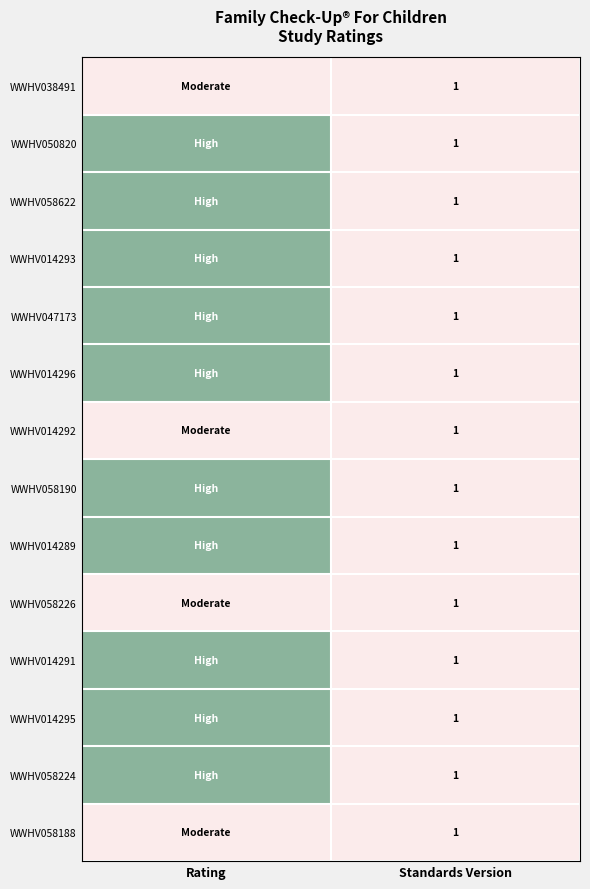

The WWHV050820 series shows 2 at Standards Version. True or false?

False